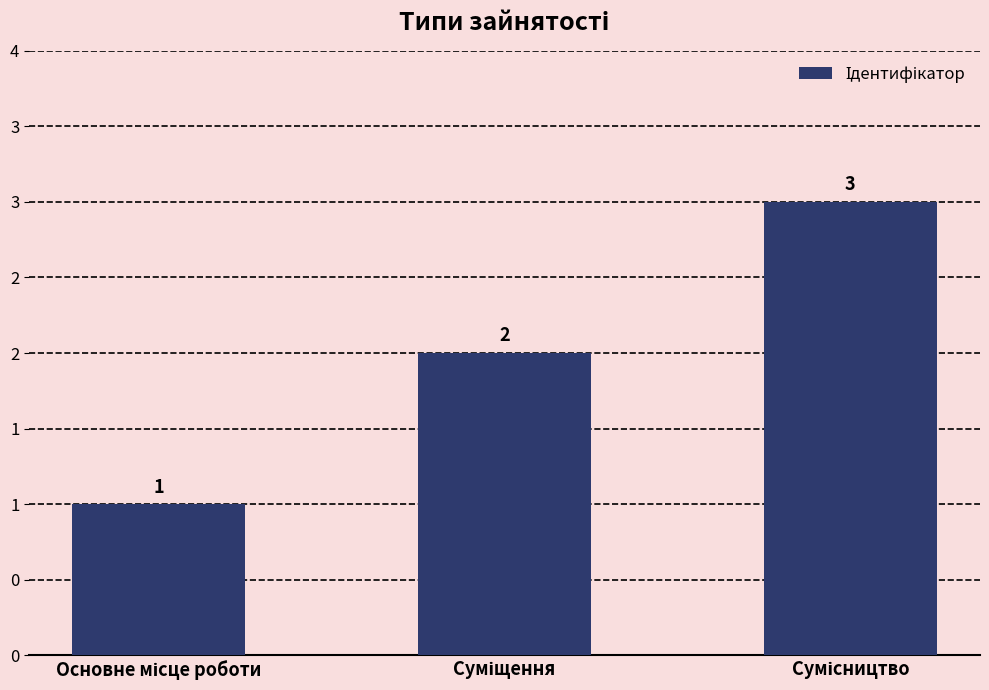

What is the minimum value shown in the chart?

1